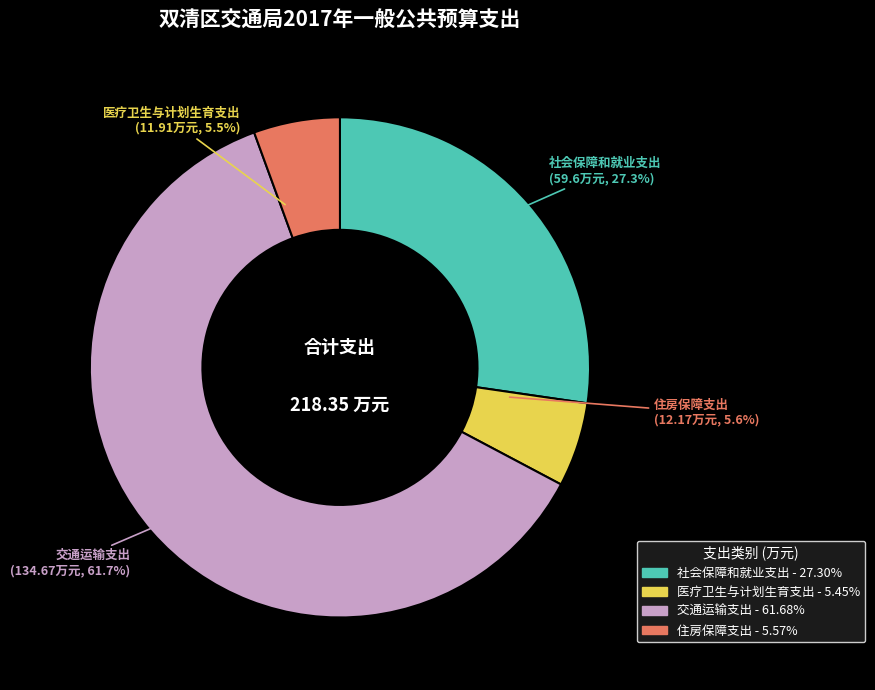

True or false: 住房保障支出 accounts for 1% of the total.

False